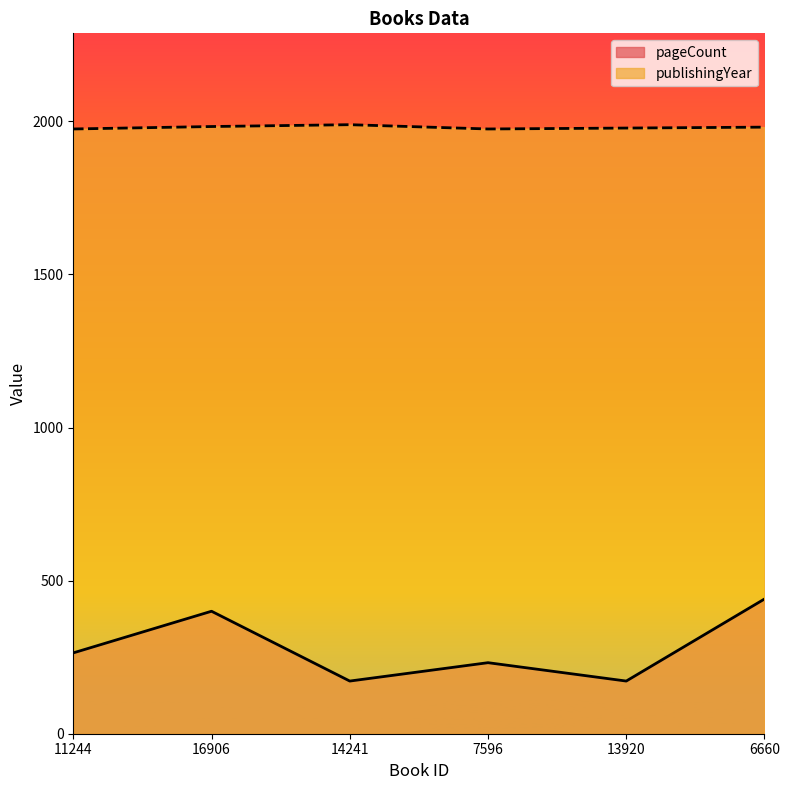

The value of publishingYear at 13920 is 1978. True or false?

True